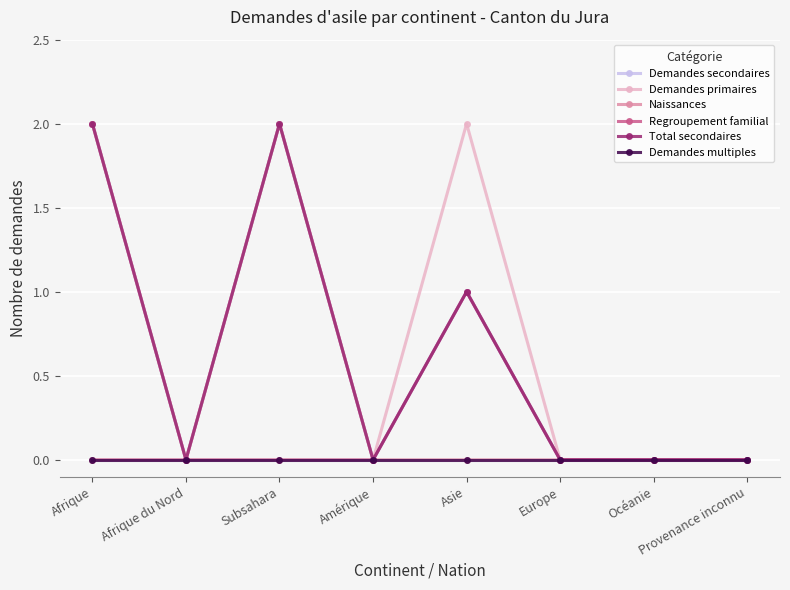

Which label corresponds to the largest value in the chart?

Afrique